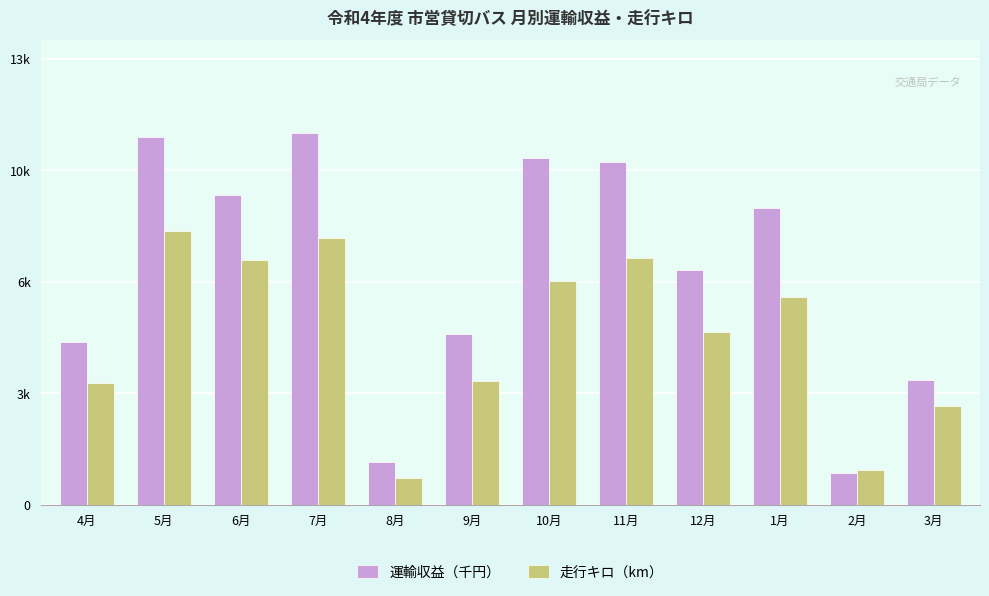

What is the spread (max minus min) of values at 12月?

1885.3